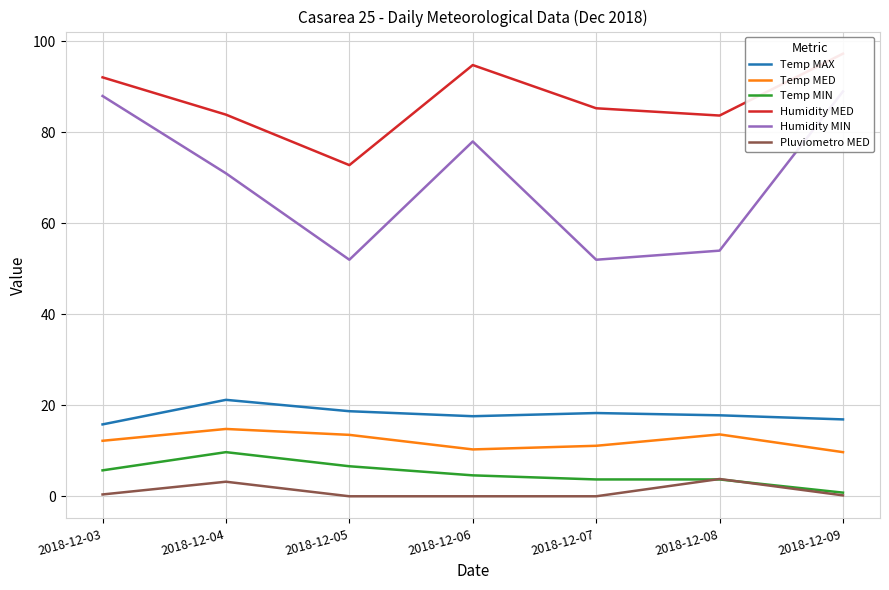

Reading right to left, extract all data points from this chart.

Temp MAX: 16.9	17.8	18.3	17.6	18.7	21.2	15.8
Temp MED: 9.7	13.6	11.1	10.3	13.5	14.8	12.2
Temp MIN: 0.8	3.7	3.7	4.6	6.6	9.7	5.7
Humidity MED: 97.3	83.7	85.3	94.8	72.8	83.9	92.1
Humidity MIN: 89.0	54.0	52.0	78.0	52.0	71.0	88.0
Pluviometro MED: 0.2	3.8	0.0	0.0	0.0	3.2	0.4